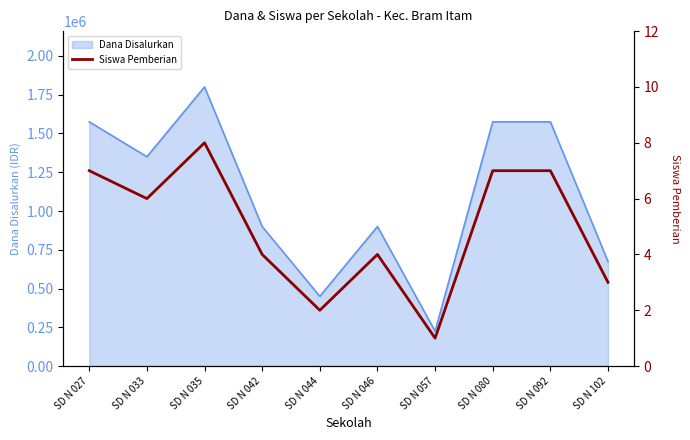

Does the chart have visible grid lines?

No